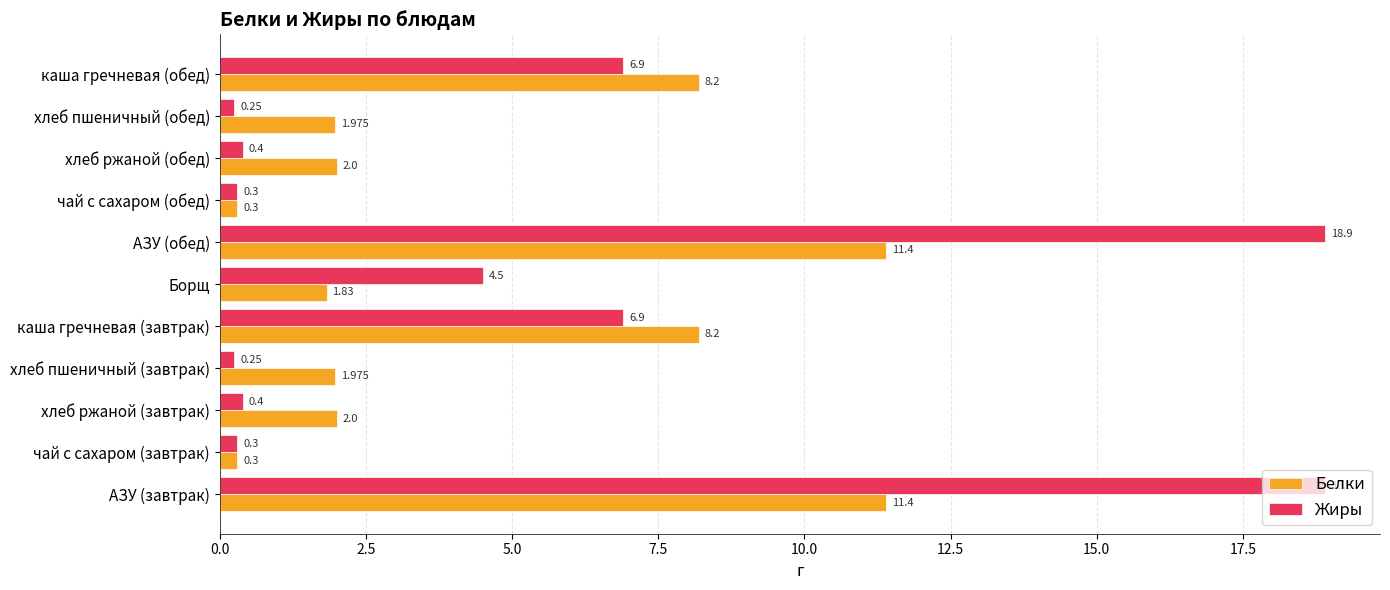

What is the average value of the Жиры series?

5.3